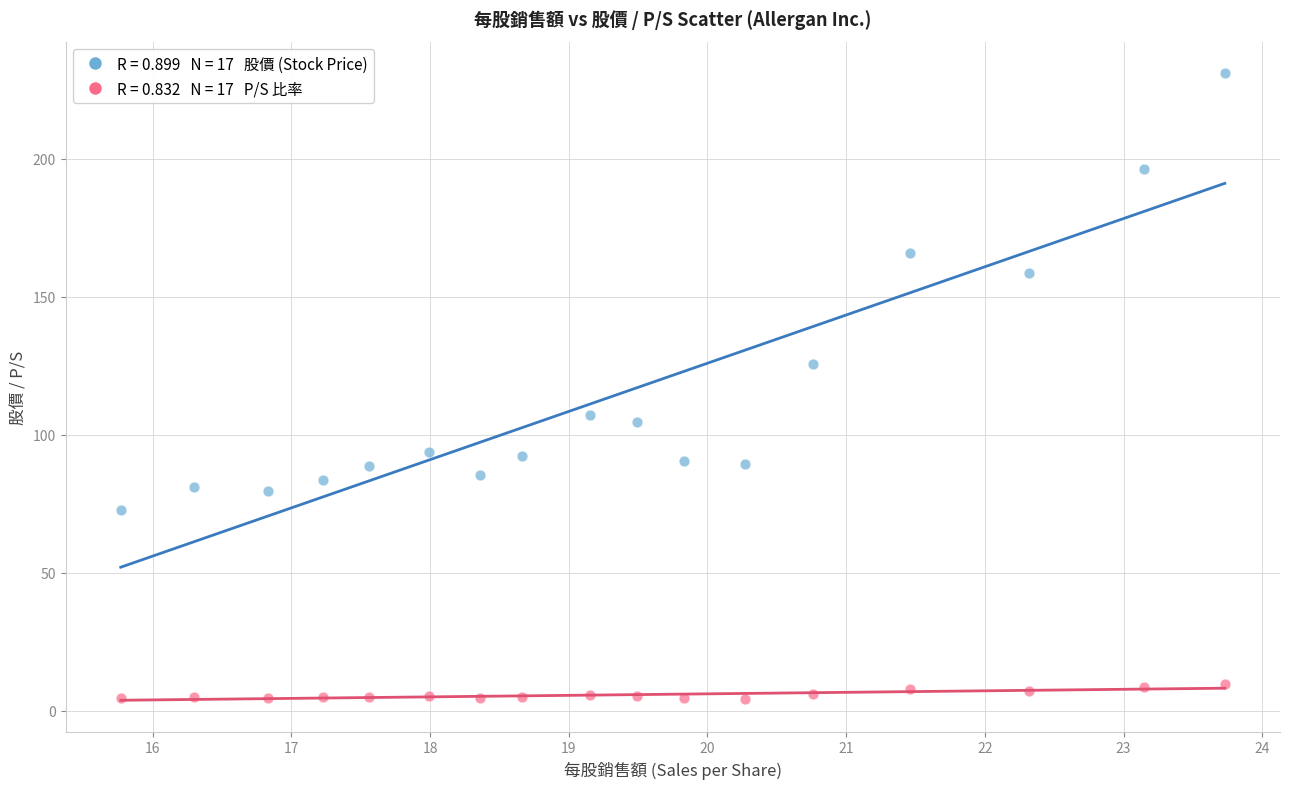

Across all data points, what is the range of X values (max minus min)?

8.0